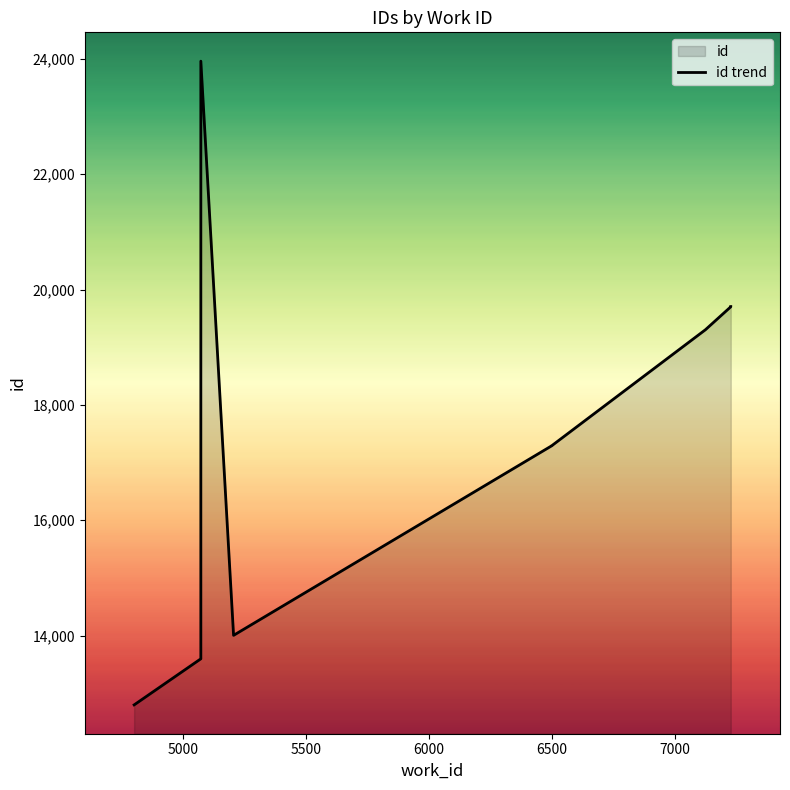

What is the sum of all values?

171297